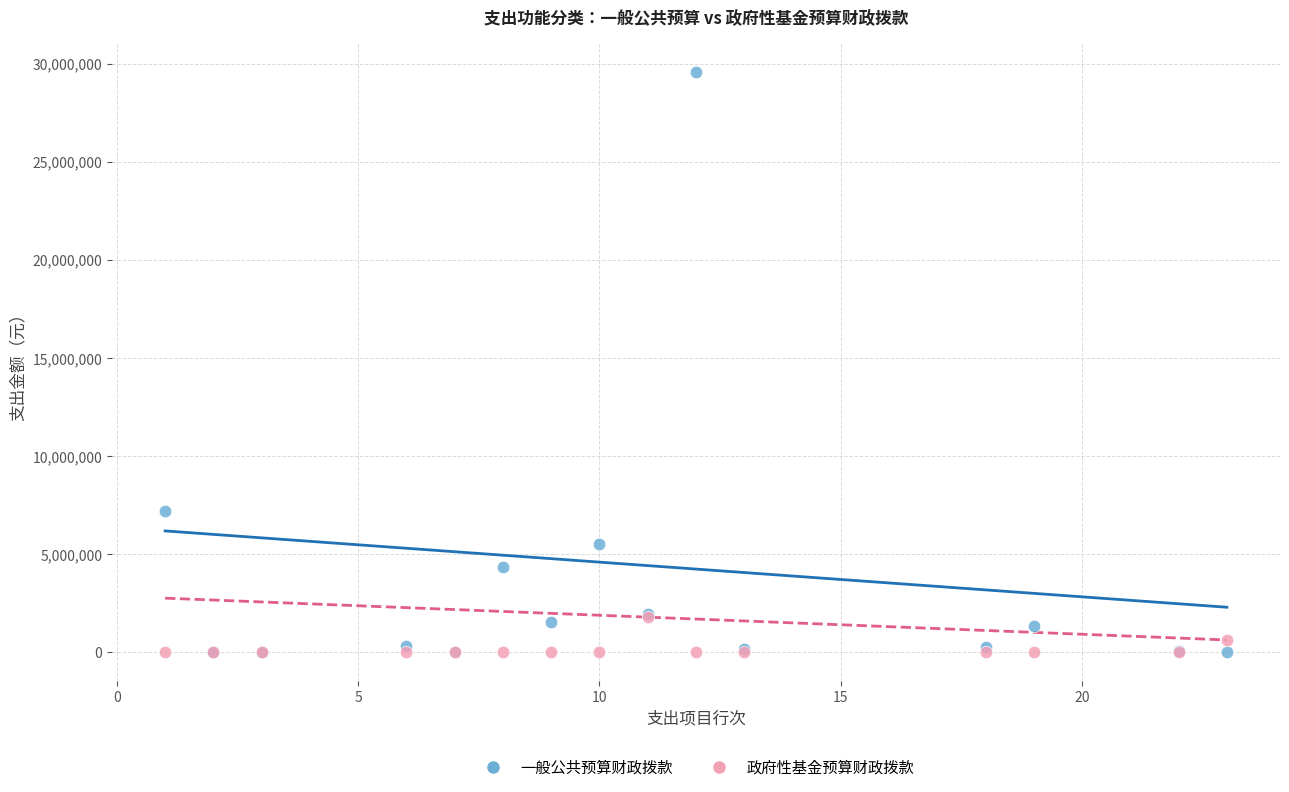

What are all the series names shown in the legend?

一般公共预算财政拨款, 政府性基金预算财政拨款